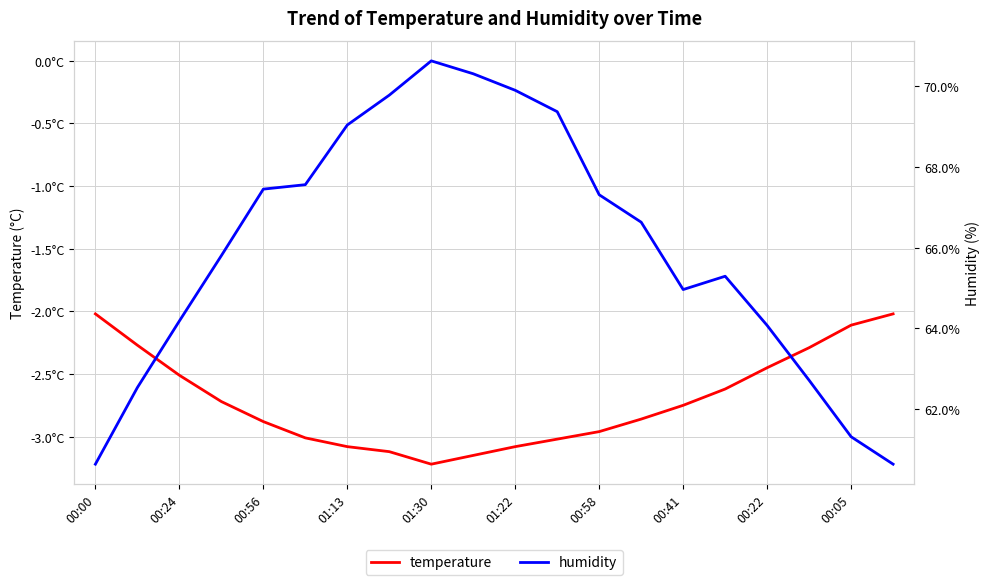

The temperature series shows -3.0 at 01:22. True or false?

True